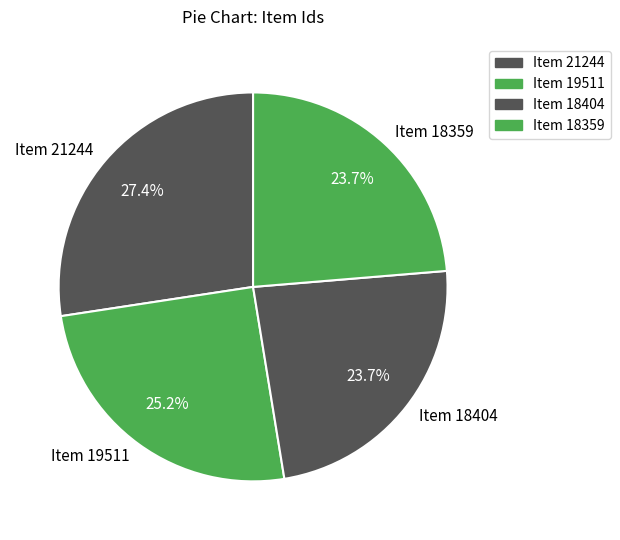

What is the largest slice in the pie chart?

Item 21244